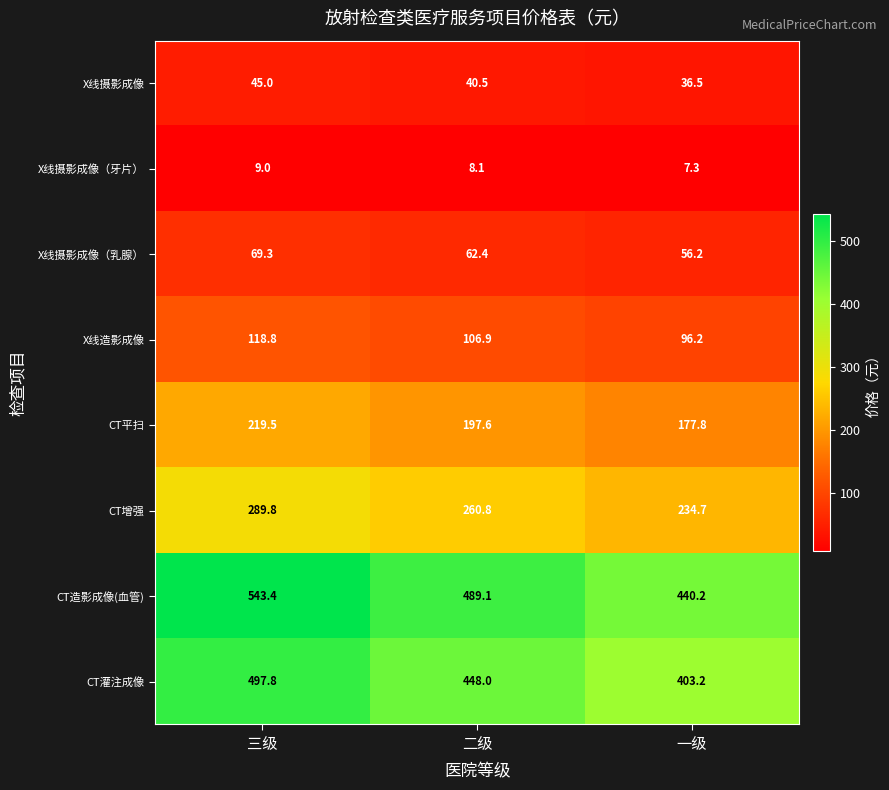

List the series in order of their peak value, lowest first.

X线摄影成像（牙片）, X线摄影成像, X线摄影成像（乳腺）, X线造影成像, CT平扫, CT增强, CT灌注成像, CT造影成像(血管)